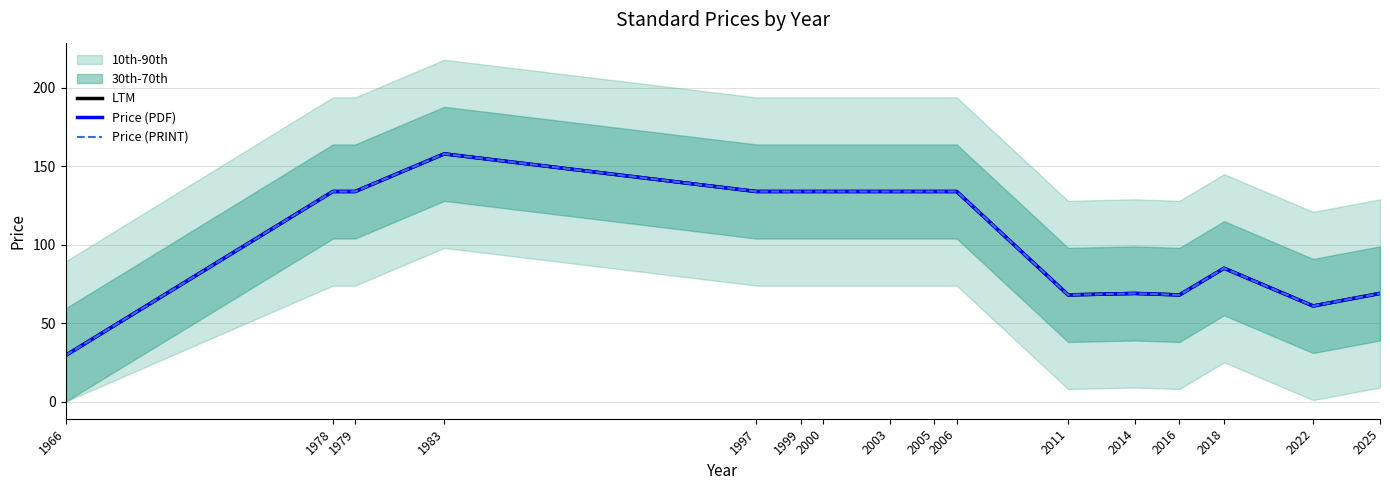

True or false: LTM and Price (PRINT) intersect in this chart.

False